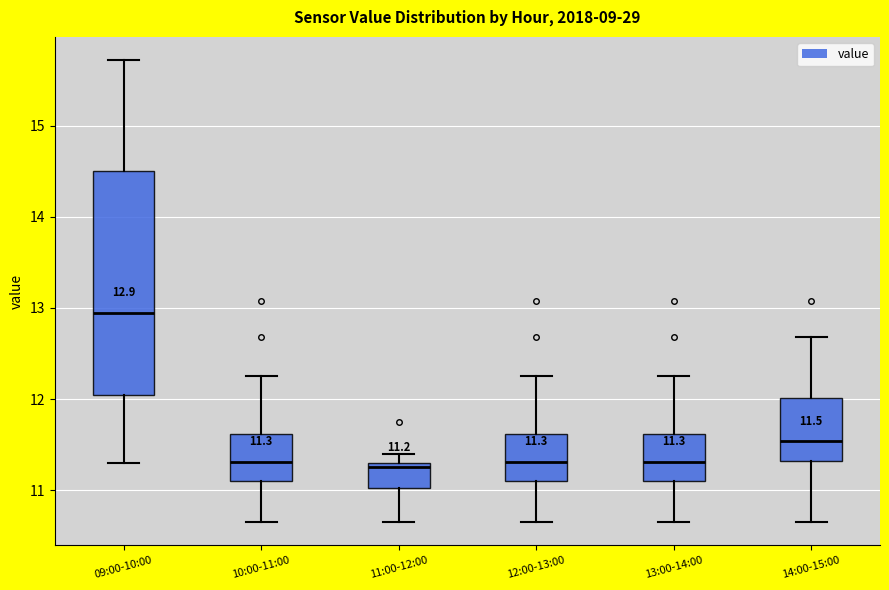

Comparing the boxes themselves (not the whiskers), which one is the tallest?

09:00-10:00